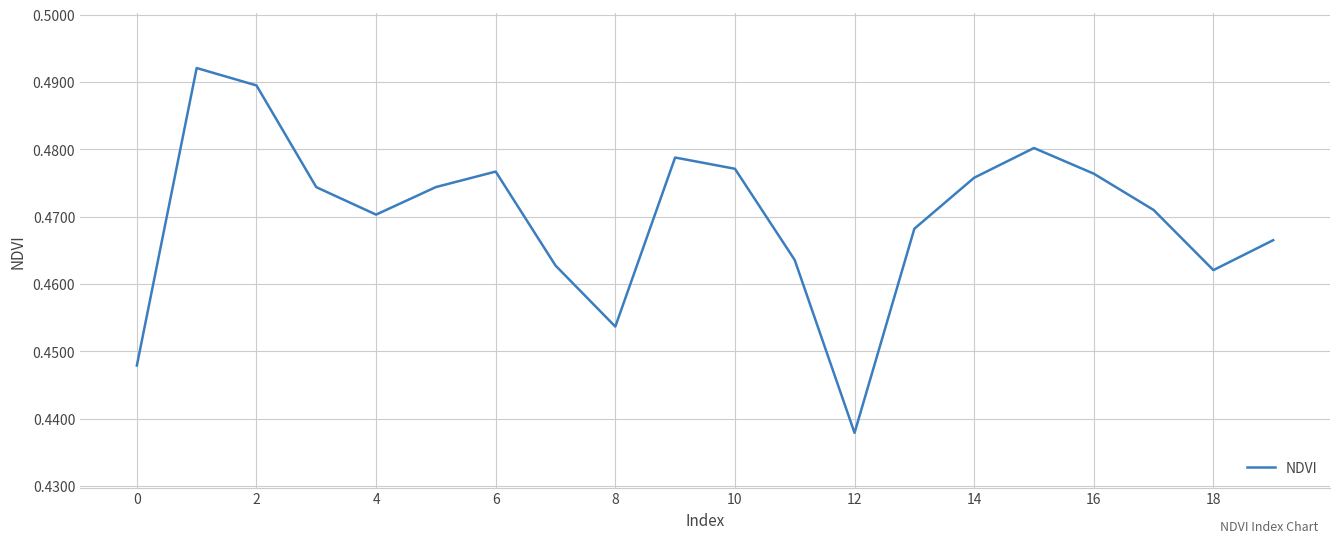

How many points are lower than both their immediate neighbors (excluding endpoints)?

4